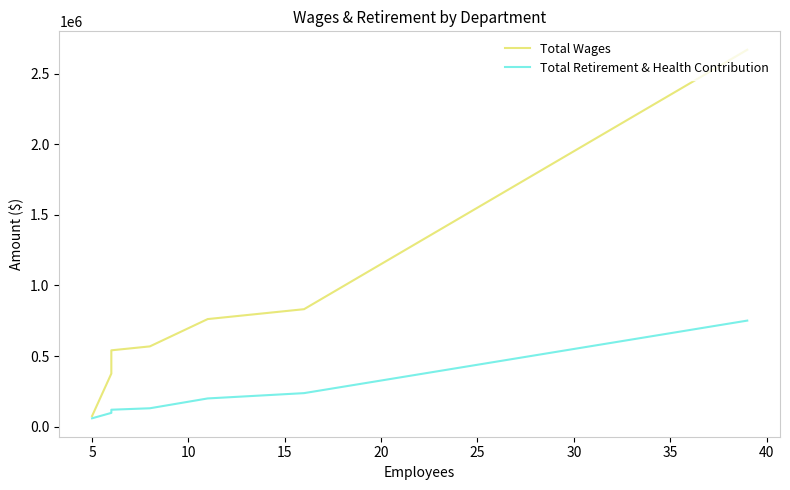

True or false: Total Retirement & Health Contribution and Total Wages intersect in this chart.

False